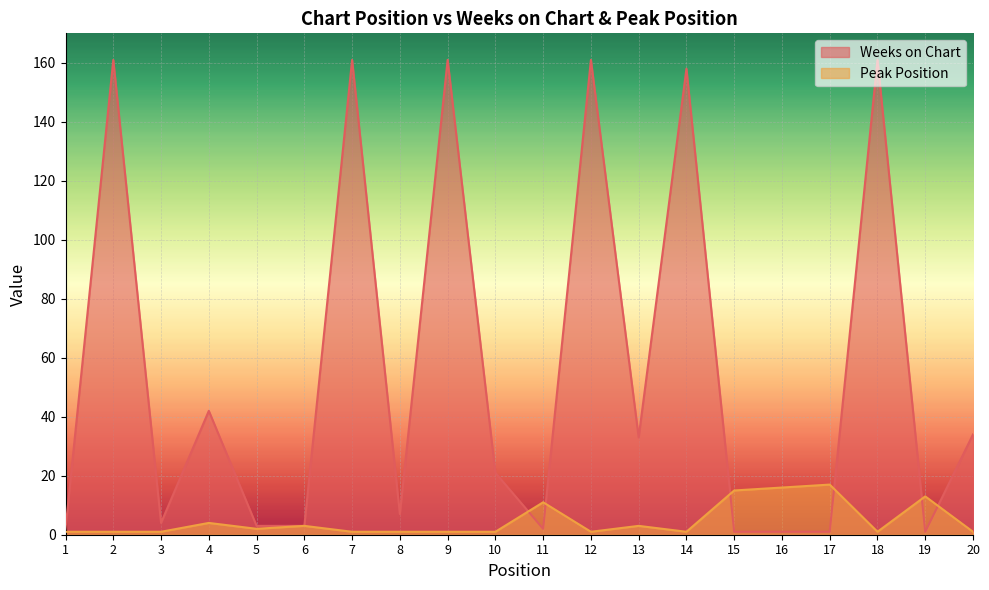

What is the greatest value displayed?

161